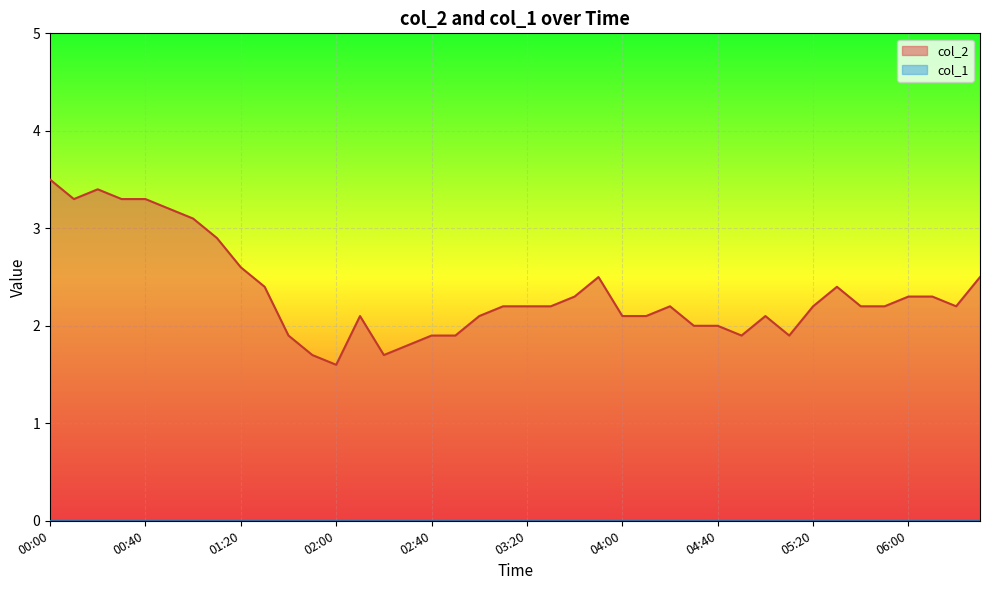

The chart shows a value of 2.1 at 02:10. True or false?

True